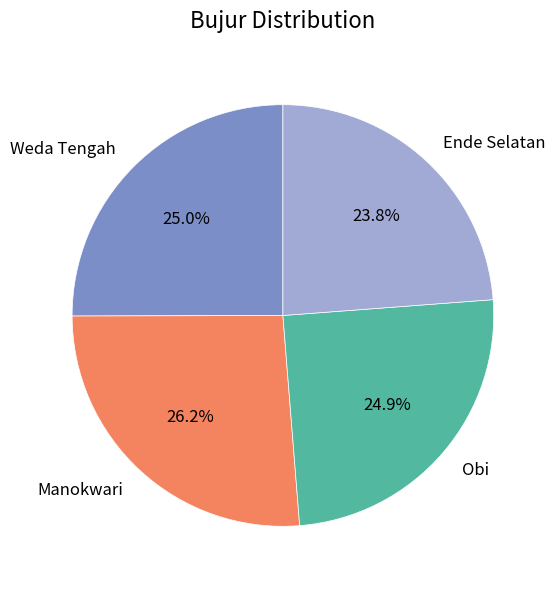

To the nearest percent, what portion does Weda Tengah represent?

25%